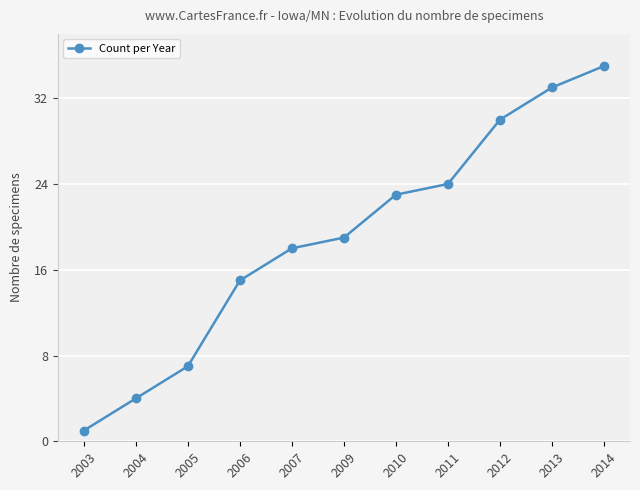

Read the value at 2014.

35